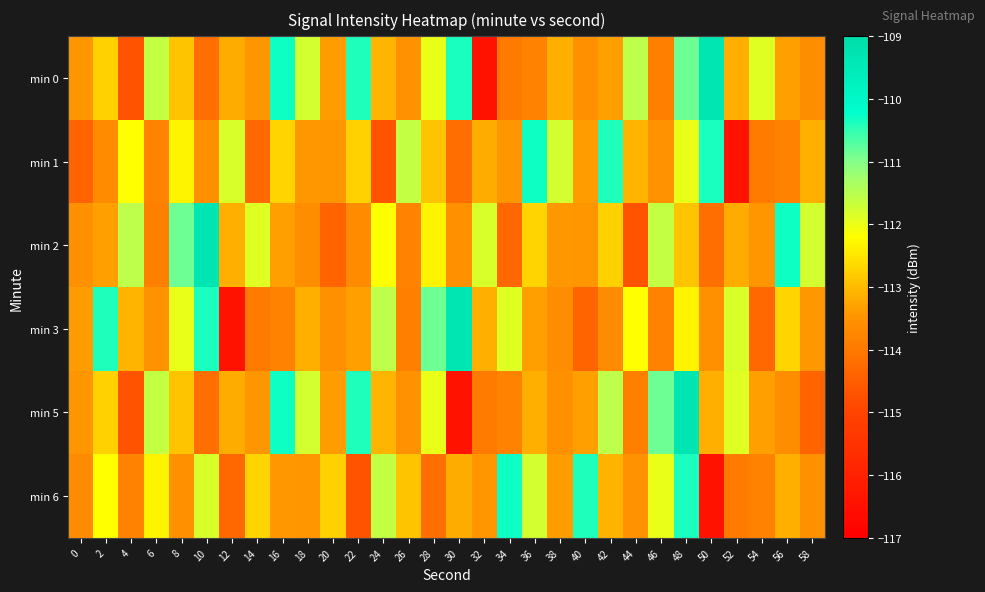

Reading left to right, list all the values displayed in this chart.

min 0: 0=-113.4	2=-112.7	4=-114.7	6=-111.6	8=-112.9	10=-114.2	12=-113.2	14=-113.4	16=-110.3	18=-111.8	20=-113.4	22=-110.4	24=-113.1	26=-113.5	28=-112.0	30=-110.4	32=-116.4	34=-114.0	36=-113.8	38=-113.1	40=-113.6	42=-113.3	44=-111.6	46=-113.9	48=-110.9	50=-109.4	52=-113.1	54=-111.9	56=-113.3	58=-113.6
min 1: 0=-114.4	2=-113.6	4=-112.2	6=-113.8	8=-112.3	10=-113.5	12=-111.8	14=-114.3	16=-112.7	18=-113.4	20=-113.4	22=-112.7	24=-114.7	26=-111.6	28=-112.9	30=-114.2	32=-113.2	34=-113.4	36=-110.3	38=-111.8	40=-113.4	42=-110.4	44=-113.1	46=-113.5	48=-112.0	50=-110.4	52=-116.4	54=-114.0	56=-113.8	58=-113.1
min 2: 0=-113.6	2=-113.3	4=-111.6	6=-113.9	8=-110.9	10=-109.4	12=-113.1	14=-111.9	16=-113.3	18=-113.6	20=-114.4	22=-113.6	24=-112.2	26=-113.8	28=-112.3	30=-113.5	32=-111.8	34=-114.3	36=-112.7	38=-113.4	40=-113.4	42=-112.7	44=-114.7	46=-111.6	48=-112.9	50=-114.2	52=-113.2	54=-113.4	56=-110.3	58=-111.8
min 3: 0=-113.4	2=-110.4	4=-113.1	6=-113.5	8=-112.0	10=-110.4	12=-116.4	14=-114.0	16=-113.8	18=-113.1	20=-113.6	22=-113.3	24=-111.6	26=-113.9	28=-110.9	30=-109.4	32=-113.1	34=-111.9	36=-113.3	38=-113.6	40=-114.4	42=-113.6	44=-112.2	46=-113.8	48=-112.3	50=-113.5	52=-111.8	54=-114.3	56=-112.7	58=-113.4
min 5: 0=-113.4	2=-112.7	4=-114.7	6=-111.6	8=-112.9	10=-114.2	12=-113.2	14=-113.4	16=-110.3	18=-111.8	20=-113.4	22=-110.4	24=-113.1	26=-113.5	28=-112.0	30=-116.4	32=-114.0	34=-113.8	36=-113.1	38=-113.6	40=-113.3	42=-111.6	44=-113.9	46=-110.9	48=-109.4	50=-113.1	52=-111.9	54=-113.3	56=-113.6	58=-114.4
min 6: 0=-113.6	2=-112.2	4=-113.8	6=-112.3	8=-113.5	10=-111.8	12=-114.3	14=-112.7	16=-113.4	18=-113.4	20=-112.7	22=-114.7	24=-111.6	26=-112.9	28=-114.2	30=-113.2	32=-113.4	34=-110.3	36=-111.8	38=-113.4	40=-110.4	42=-113.1	44=-113.5	46=-112.0	48=-110.4	50=-116.4	52=-114.0	54=-113.8	56=-113.1	58=-113.6